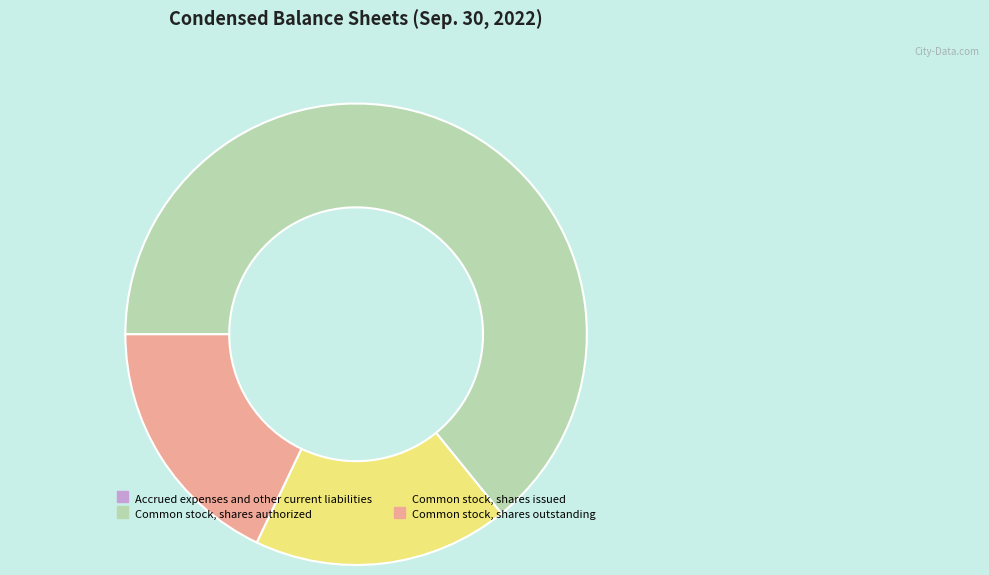

Which slice represents more than half of the pie?

Common stock, shares authorized